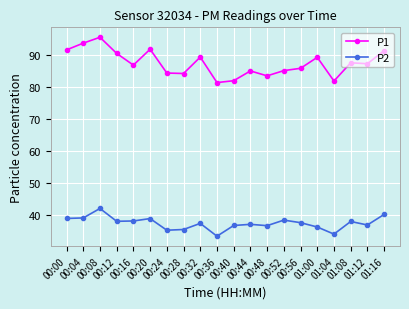

What is the average value of the P1 series?

87.3